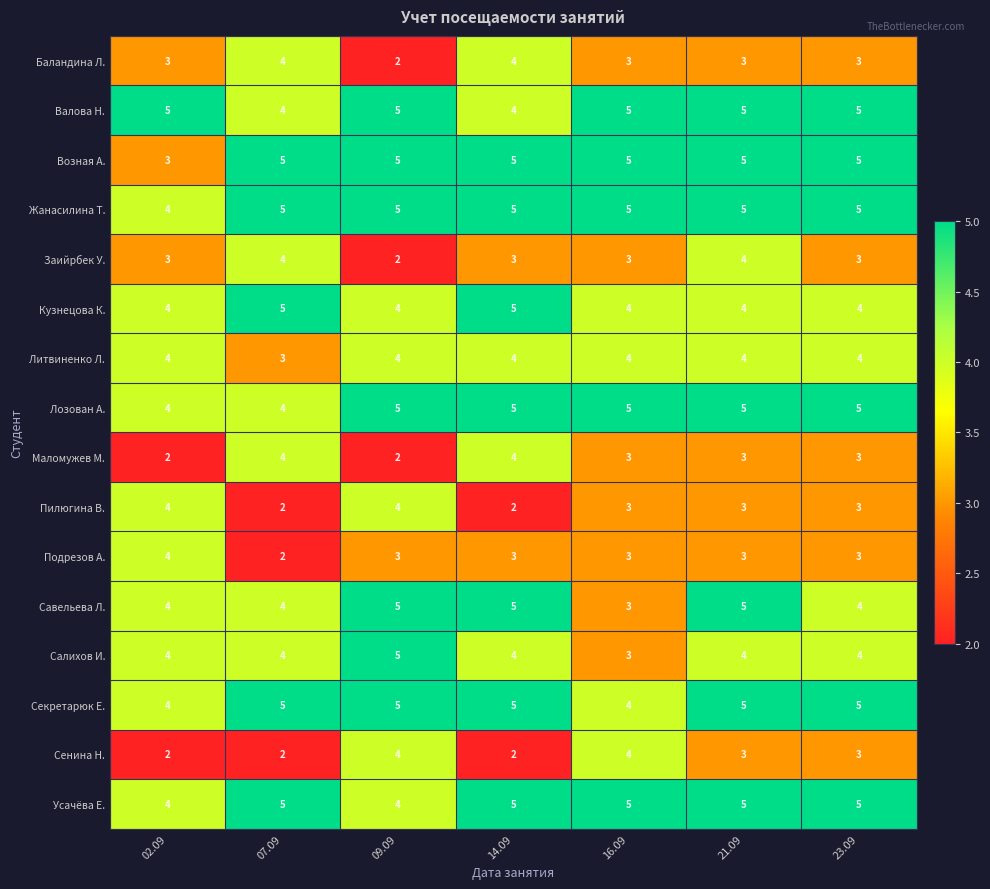

How many series are shown in this chart?

16